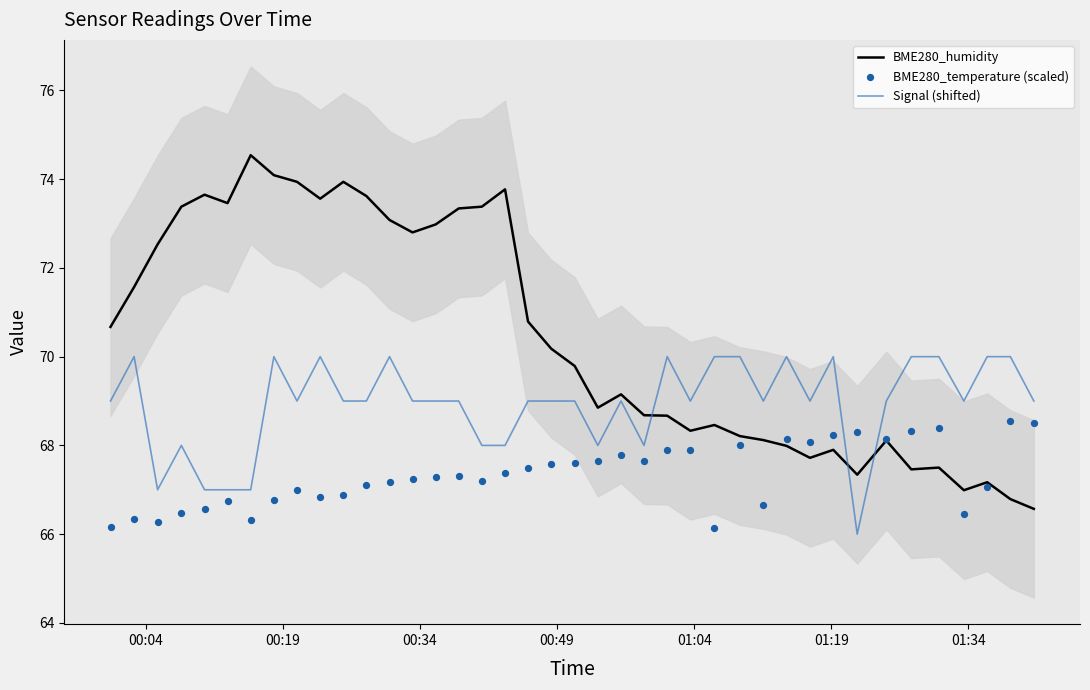

Which series reaches the minimum Y coordinate?

Signal (shifted)